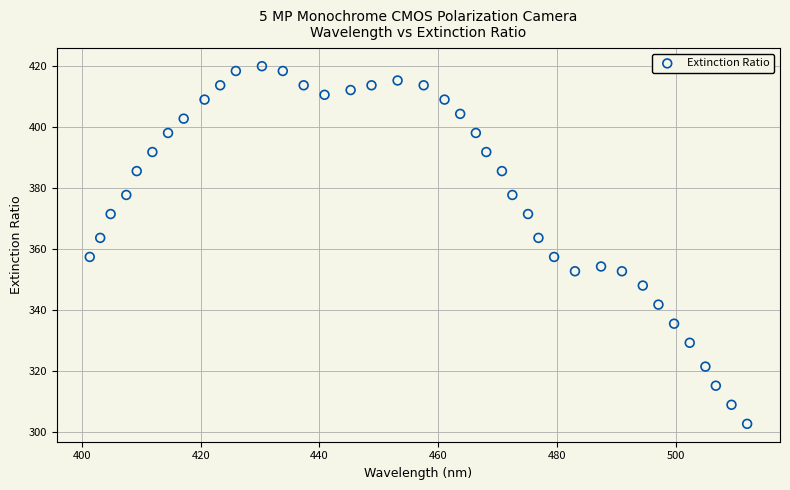

What is the range of X values (max minus min)?

110.7